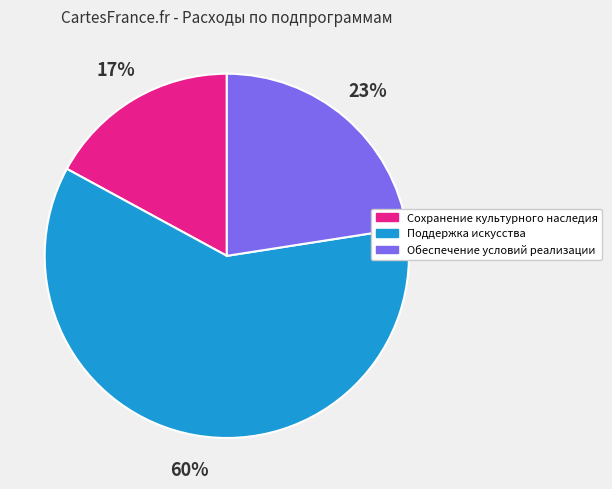

Does Поддержка искусства represent more than half of the total?

Yes